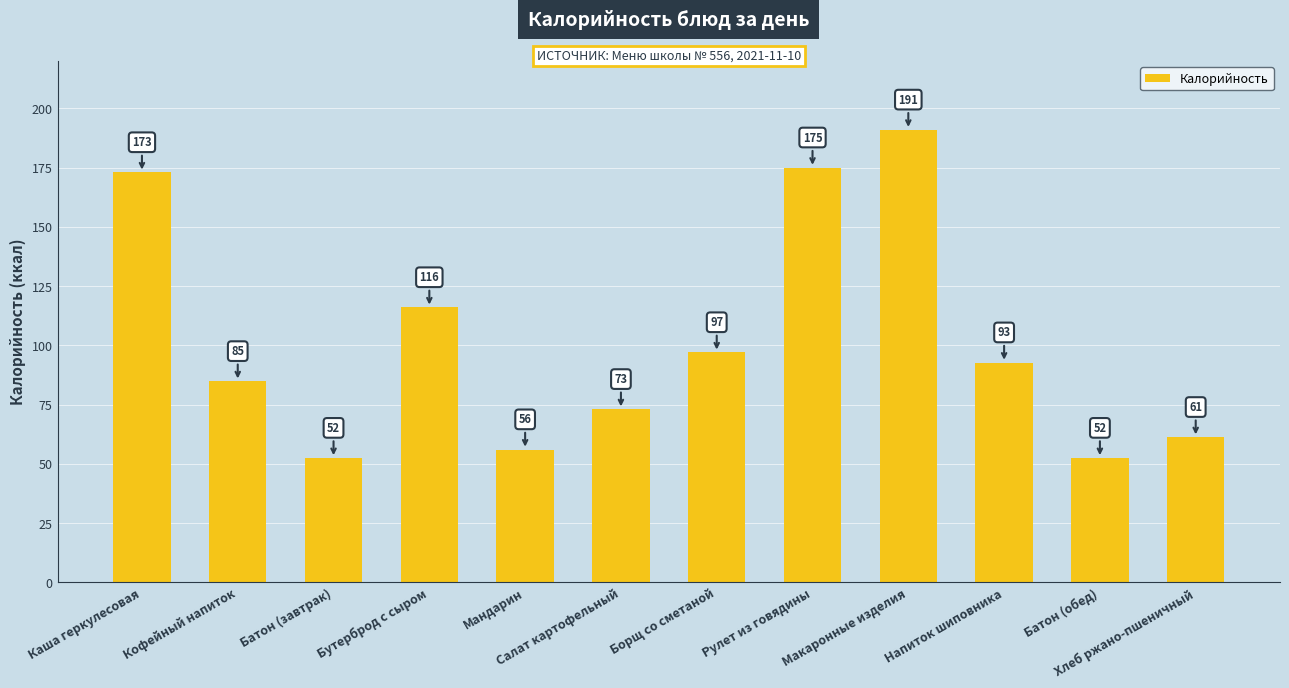

What is the average value?

102.0